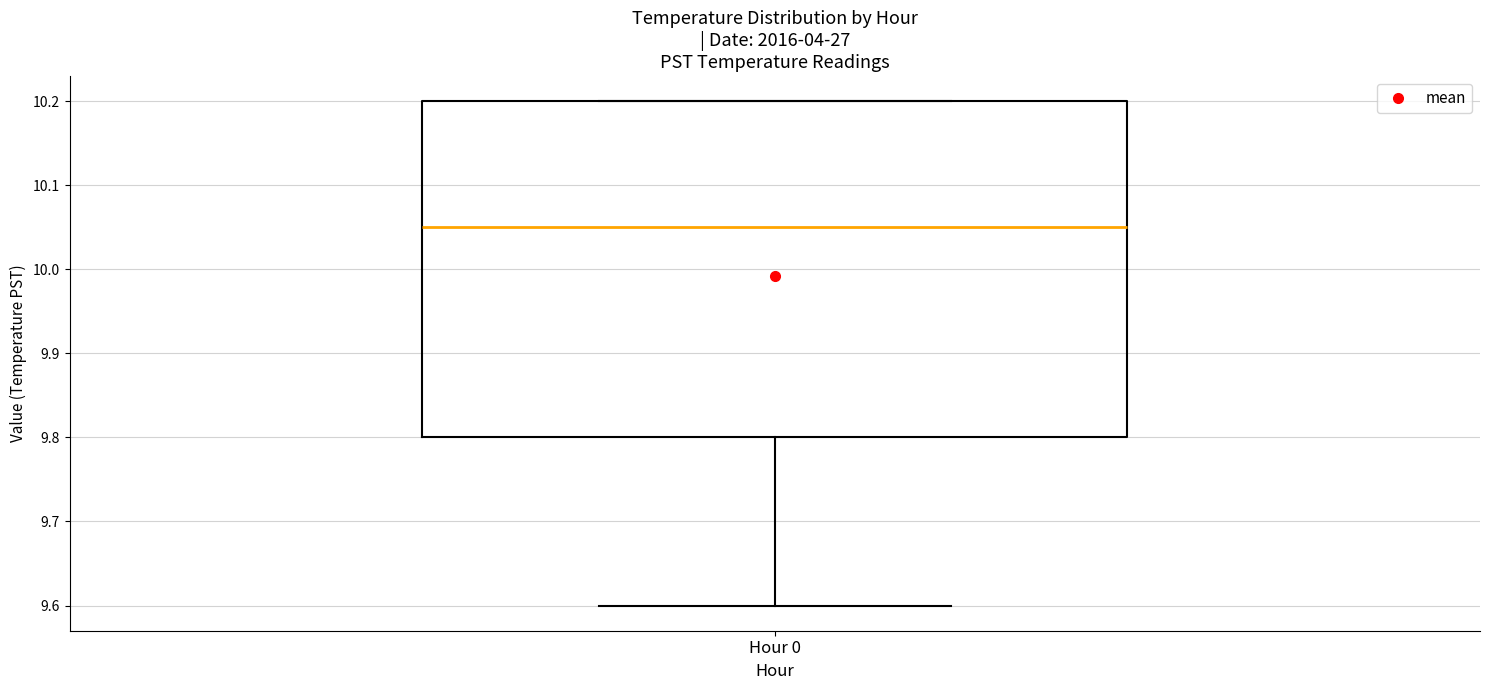

Where is the upper edge of the box for Hour 0 on the y-axis? The values are not printed on the chart, so give them approximately, as read against the axis.

10.20